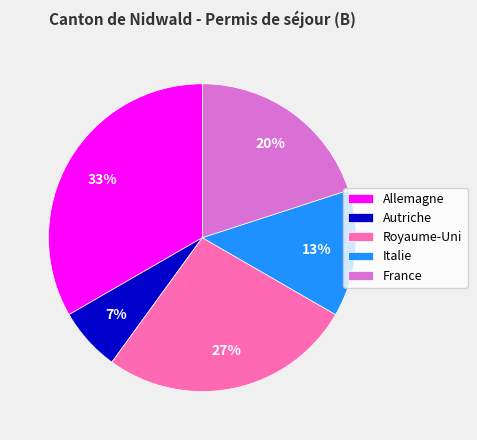

What percentage is the France slice, to the nearest percent?

20%